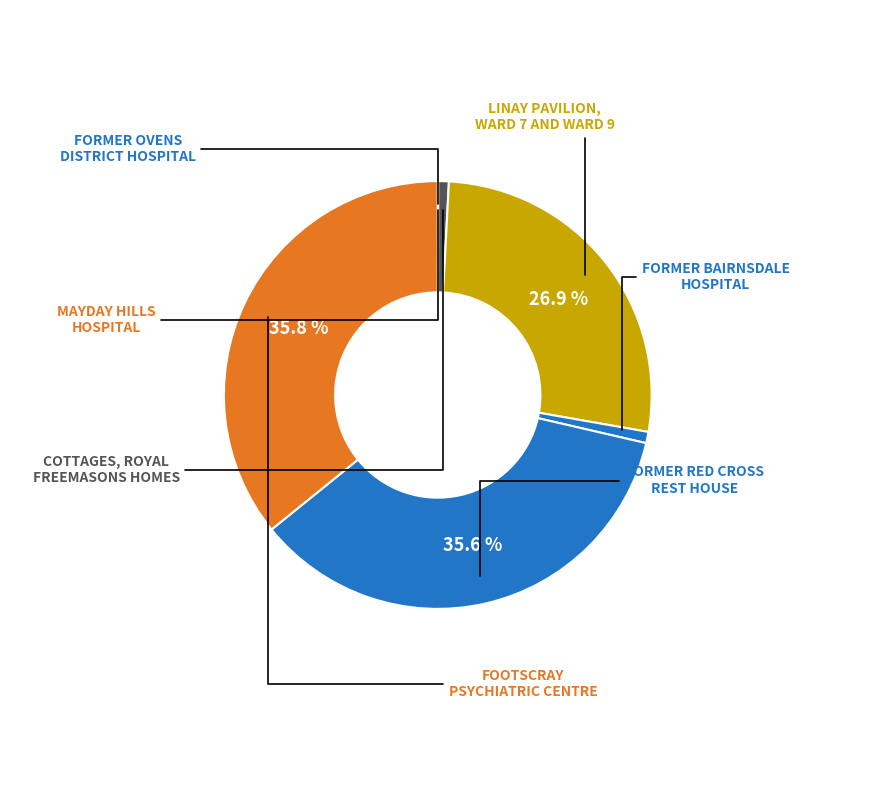

How many slices are in this pie chart?

7